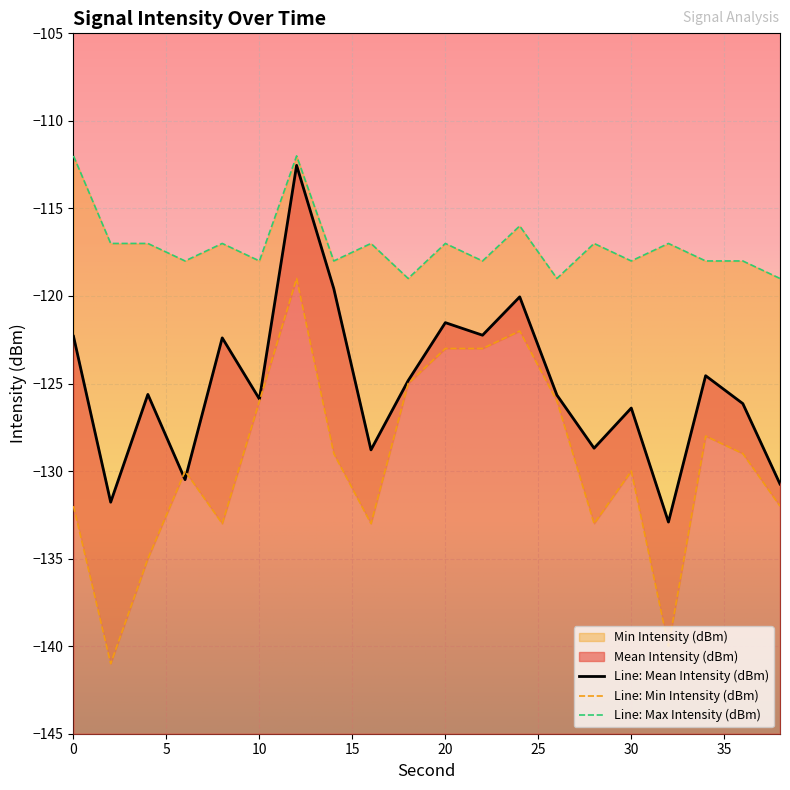

How many intersections are there between Min Intensity (dBm) and Mean Intensity (dBm)?

2